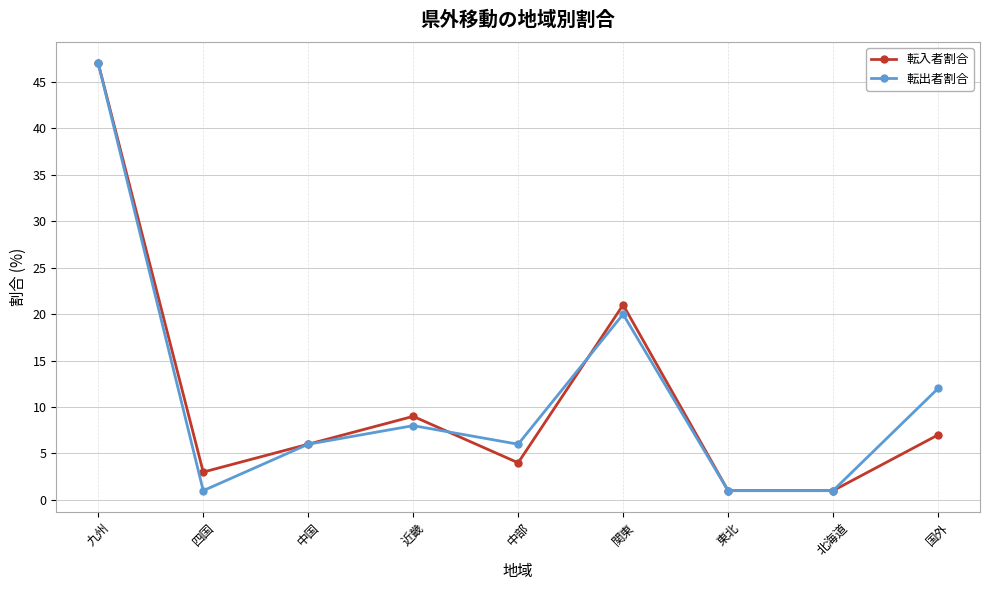

What is the label of the 2nd point from the left?

四国